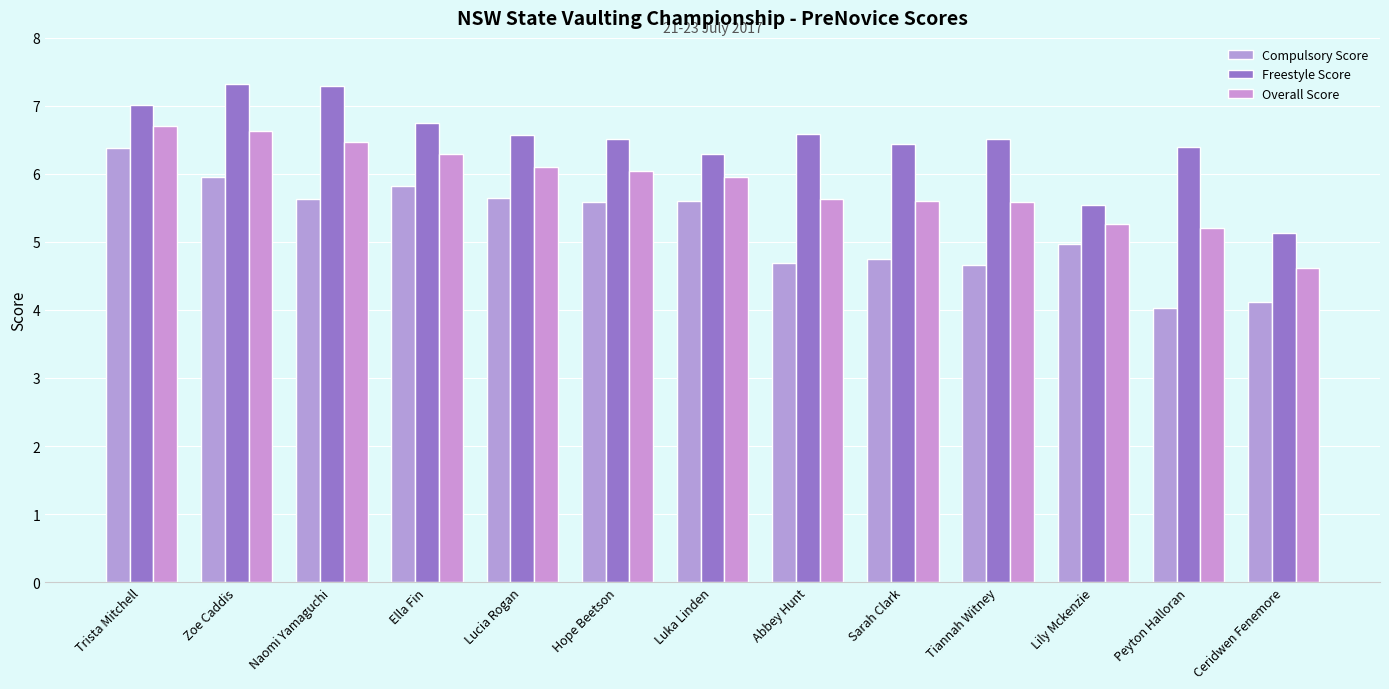

Rank the series by their maximum value, from lowest to highest.

Compulsory Score, Overall Score, Freestyle Score